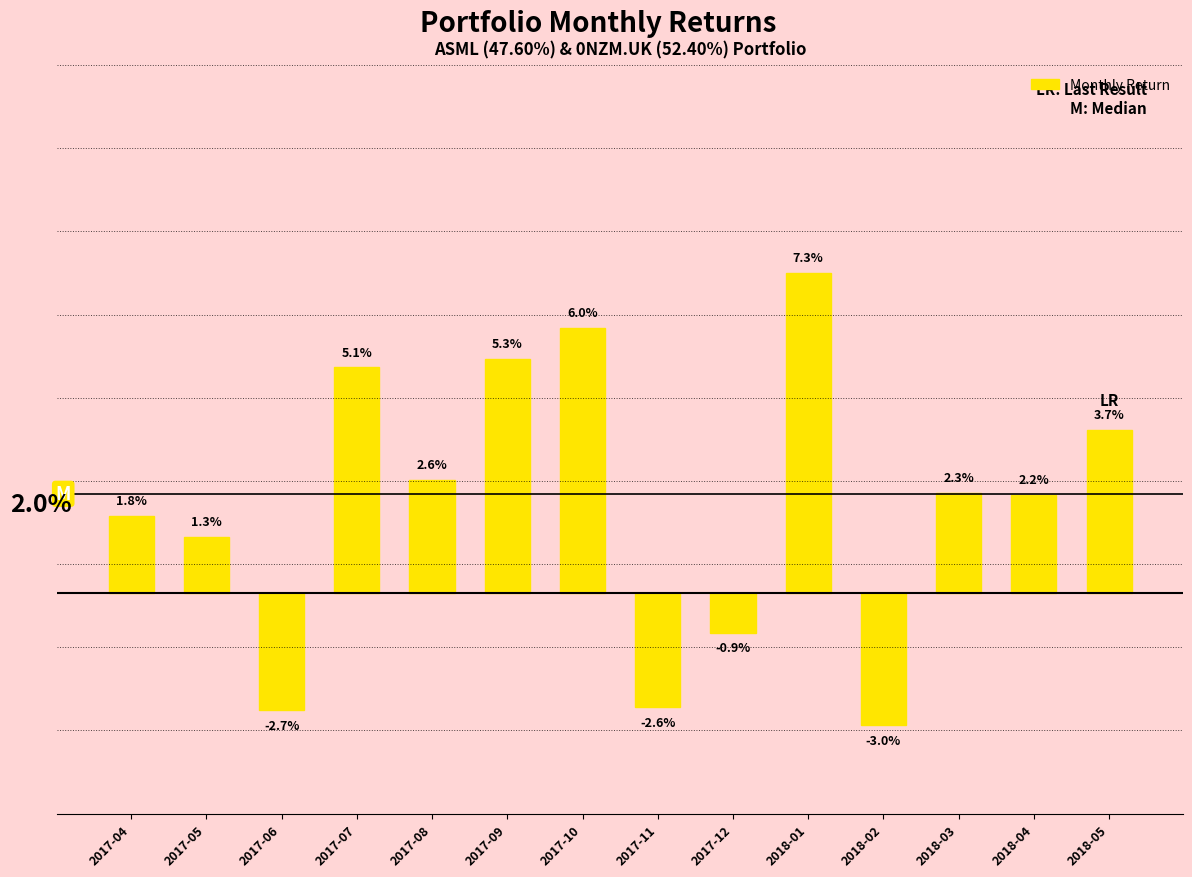

What is the difference between the values at 2018-02 and 2018-01?

0.1